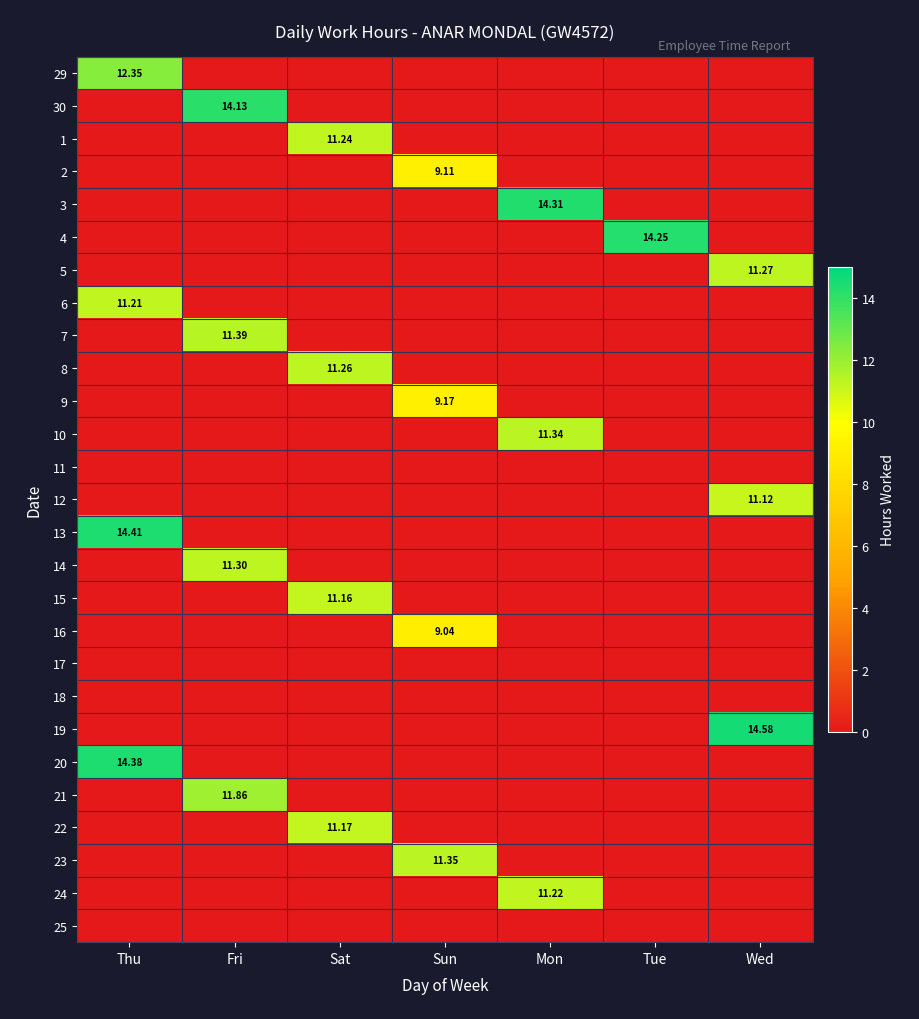

Which has a higher value, Wed or Sat?

Wed